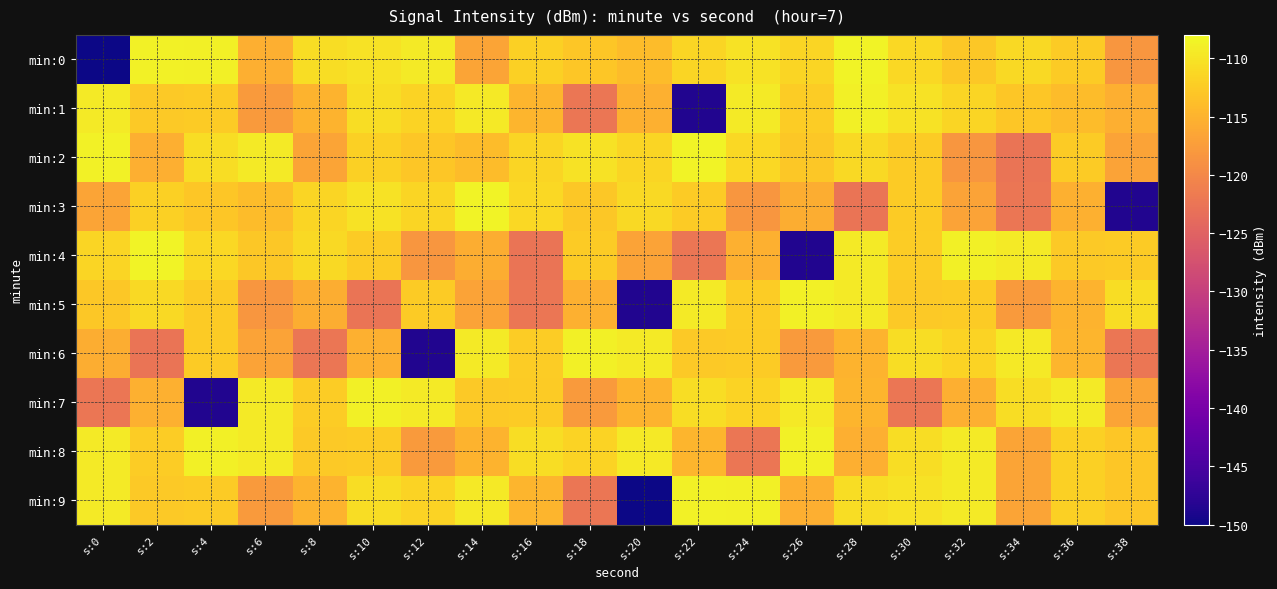

How many data points does each series have?

20